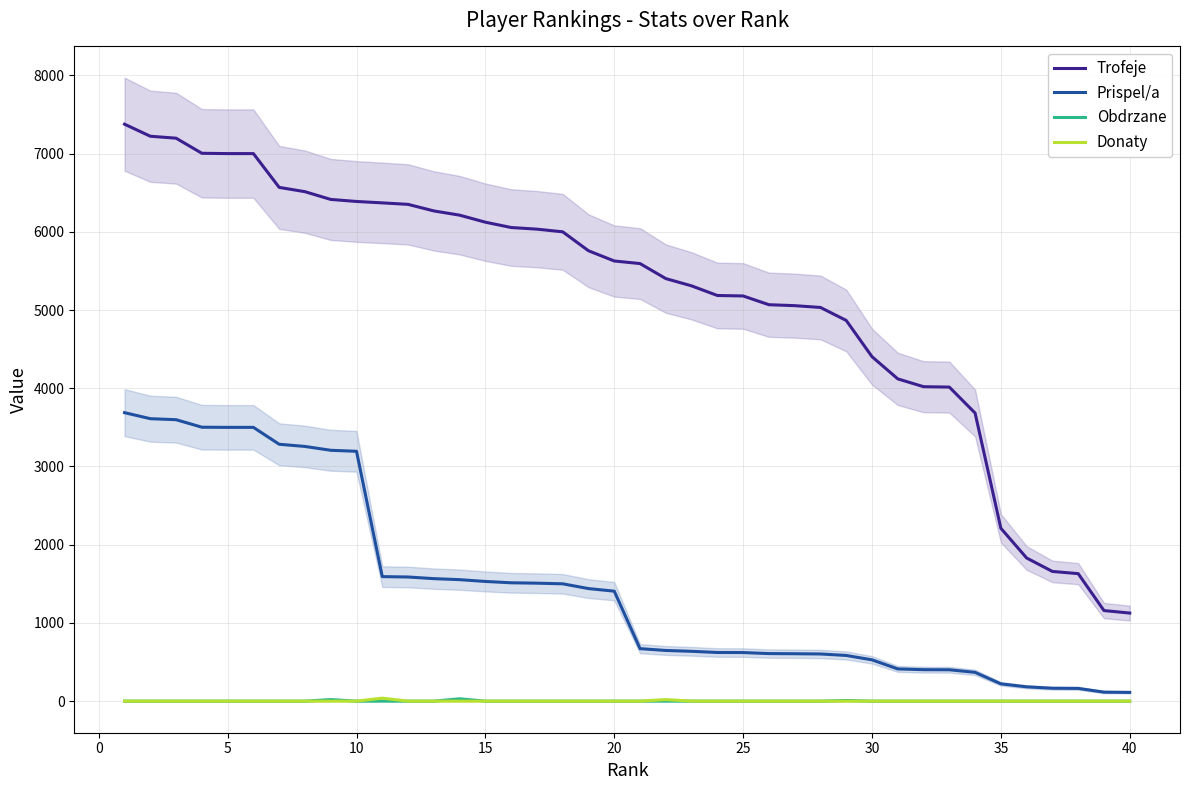

True or false: Prispel/a and Trofeje cross at least once.

False